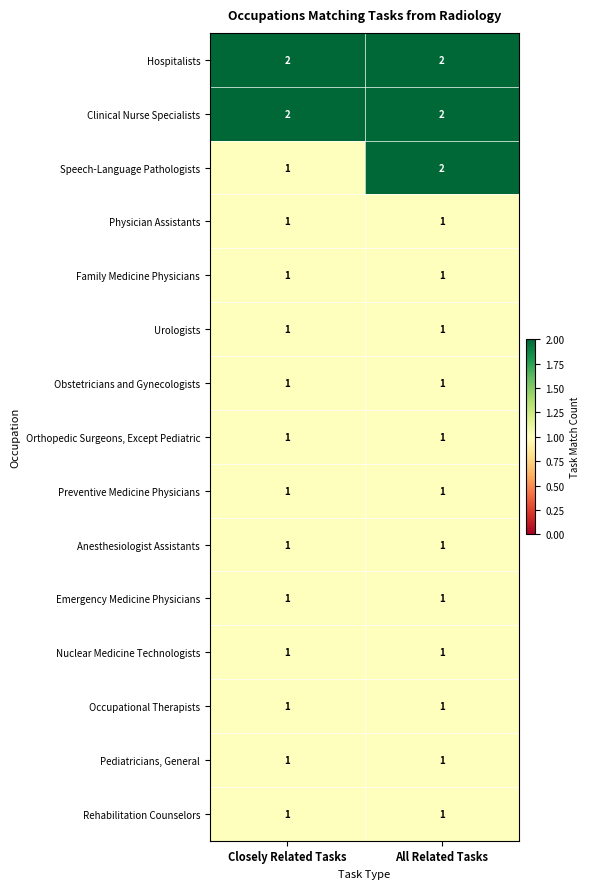

At which label does Speech-Language Pathologists reach its peak?

All Related Tasks